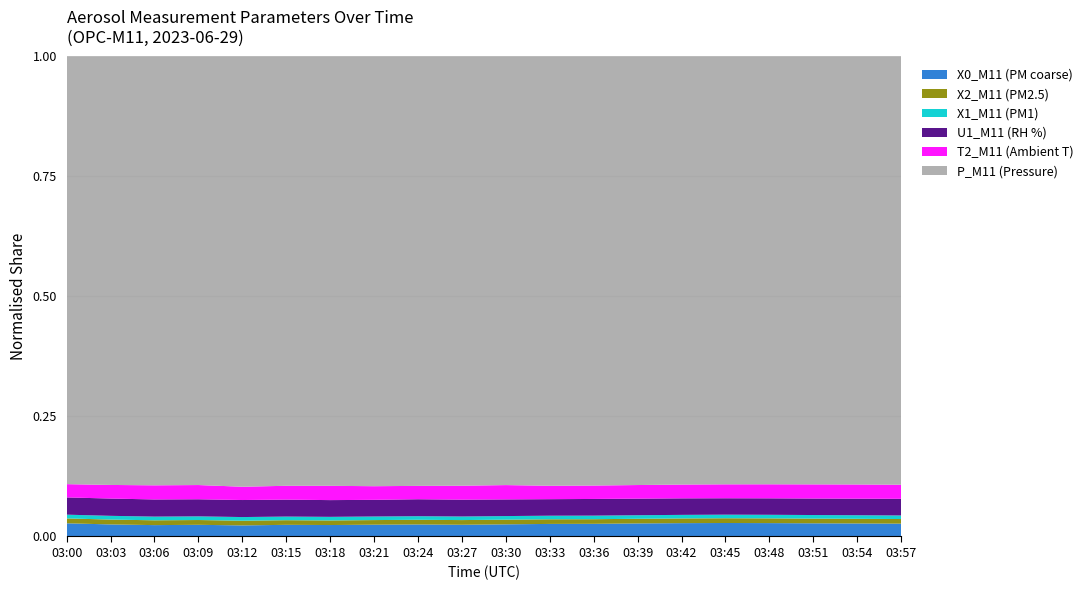

Reading left to right, list all the values displayed in this chart.

X0_M11 (PM coarse): 03:00=25.5	03:03=23.3	03:06=21.9	03:09=22.5	03:12=21.3	03:15=22.4	03:18=22.1	03:21=22.7	03:24=23.2	03:27=22.6	03:30=23.5	03:33=24.2	03:36=24.4	03:39=25.2	03:42=25.8	03:45=26.1	03:48=25.9	03:51=25.5	03:54=25.2	03:57=24.8
X2_M11 (PM2.5): 03:00=9.4	03:03=9.4	03:06=9.3	03:09=9.2	03:12=9.1	03:15=9.0	03:18=8.8	03:21=8.9	03:24=9.0	03:27=9.0	03:30=9.1	03:33=9.0	03:36=8.9	03:39=9.0	03:42=9.1	03:45=9.2	03:48=9.2	03:51=9.1	03:54=9.0	03:57=8.9
X1_M11 (PM1): 03:00=7.3	03:03=7.2	03:06=7.2	03:09=7.1	03:12=7.0	03:15=7.0	03:18=7.0	03:21=6.9	03:24=6.9	03:27=7.0	03:30=7.0	03:33=6.9	03:36=6.9	03:39=6.9	03:42=6.9	03:45=7.0	03:48=7.0	03:51=7.0	03:54=6.9	03:57=6.9
U1_M11 (RH %): 03:00=33.4	03:03=33.4	03:06=33.1	03:09=33.0	03:12=32.8	03:15=32.7	03:18=32.3	03:21=32.1	03:24=32.7	03:27=32.5	03:30=32.2	03:33=31.9	03:36=32.2	03:39=32.1	03:42=32.0	03:45=31.8	03:48=31.9	03:51=32.0	03:54=32.1	03:57=32.2
T2_M11 (Ambient T): 03:00=25.7	03:03=26.3	03:06=27.3	03:09=27.5	03:12=25.6	03:15=26.7	03:18=27.6	03:21=26.3	03:24=25.8	03:27=26.9	03:30=27.7	03:33=25.9	03:36=25.9	03:39=26.3	03:42=26.7	03:45=27.0	03:48=27.2	03:51=27.4	03:54=27.5	03:57=27.3
P_M11 (Pressure): 03:00=828.4	03:03=828.4	03:06=828.4	03:09=828.3	03:12=828.4	03:15=828.6	03:18=828.6	03:21=828.7	03:24=828.7	03:27=828.8	03:30=828.9	03:33=829.0	03:36=829.0	03:39=829.0	03:42=829.0	03:45=829.1	03:48=829.1	03:51=829.0	03:54=829.0	03:57=828.9